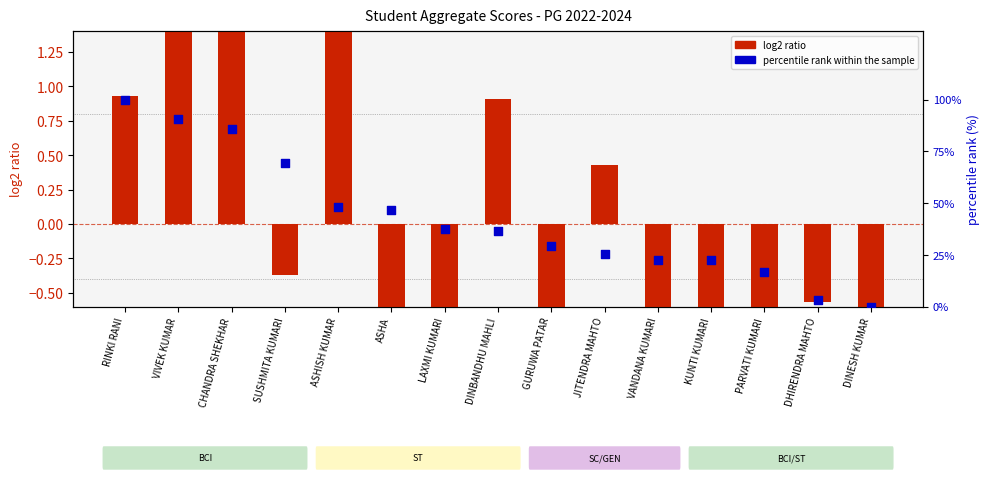

Which series reaches the maximum Y coordinate?

percentile rank within the sample